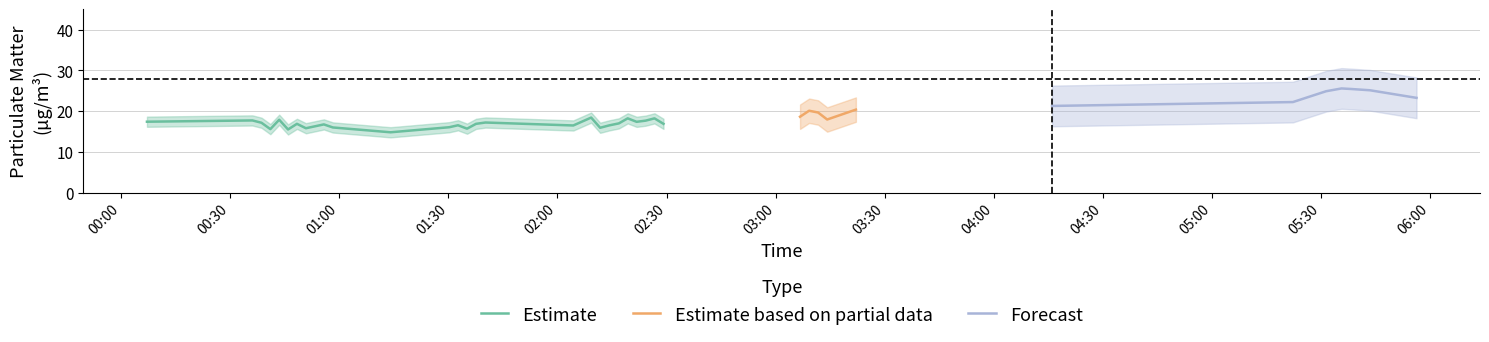

True or false: SDS_P2 and SDS_P1 cross at least once.

False